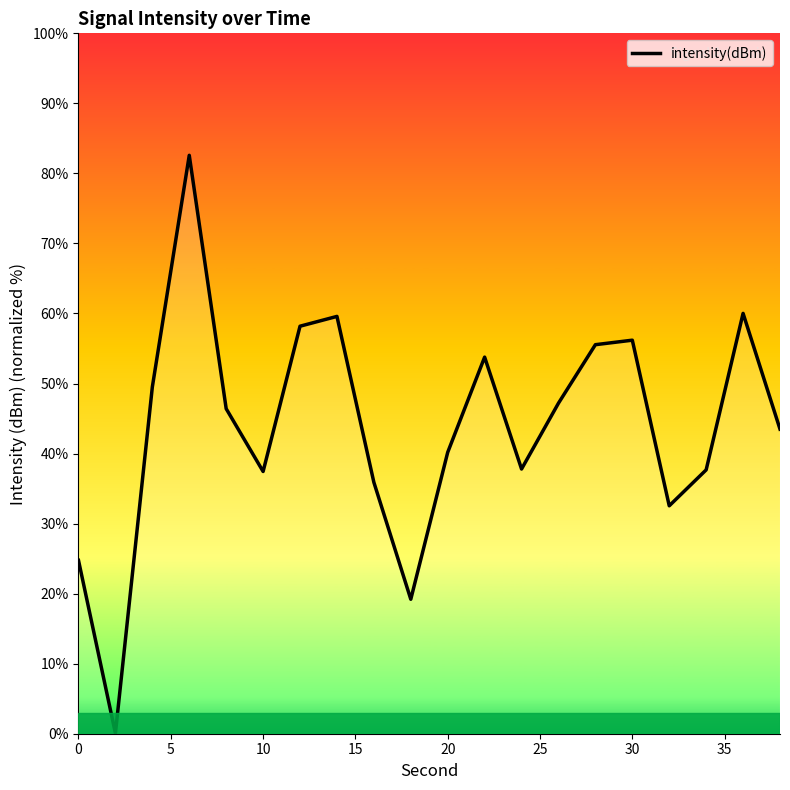

What is the maximum value shown in the chart?

82.6